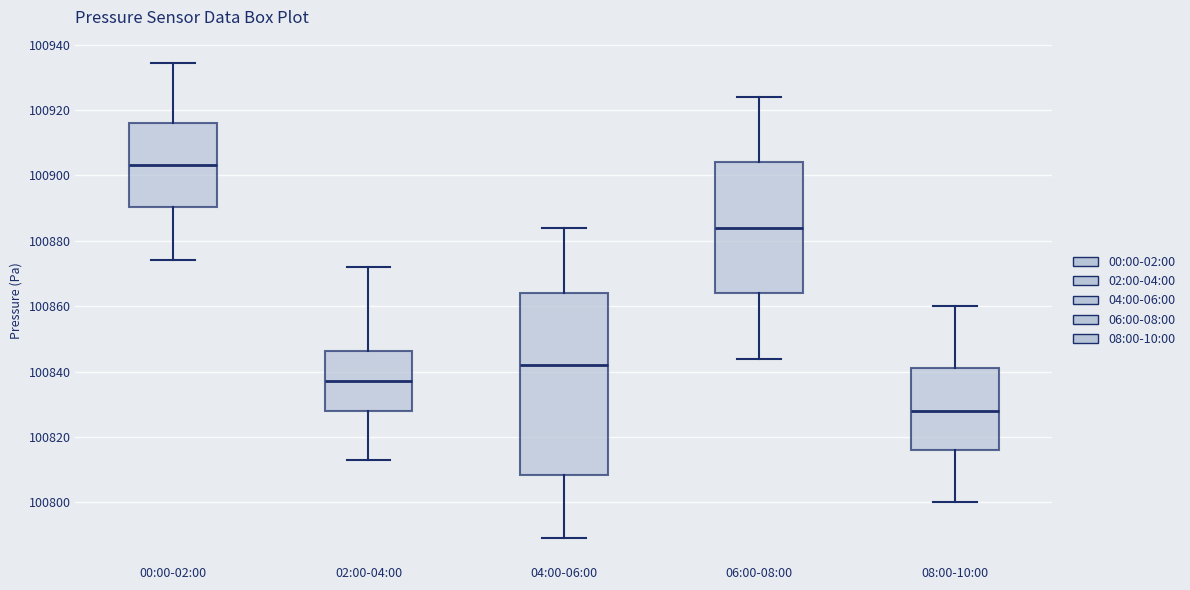

Reading left to right, read every box against the y-axis: the position of its median line, the range the box covers, and the ends of its whiskers. The values are not printed on the chart, so give them approximately, as read against the axis.

00:00-02:00: median 100904, box 100890 to 100916, whiskers 100874 to 100934
02:00-04:00: median 100838, box 100828 to 100846, whiskers 100814 to 100872
04:00-06:00: median 100842, box 100808 to 100864, whiskers 100790 to 100884
06:00-08:00: median 100884, box 100864 to 100904, whiskers 100844 to 100924
08:00-10:00: median 100828, box 100816 to 100842, whiskers 100800 to 100860